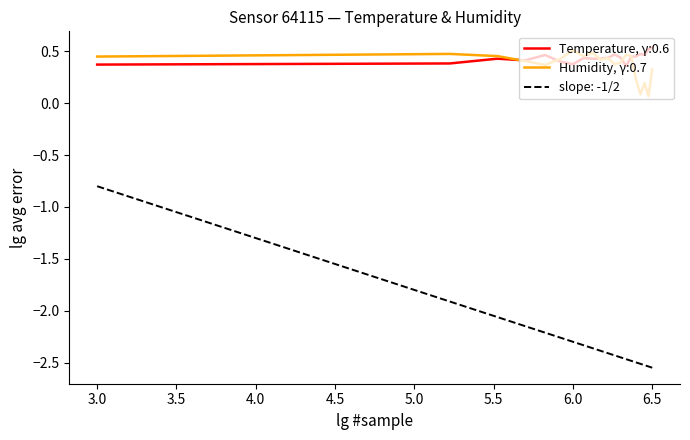

What are all the series names shown in the legend?

Temperature, γ:0.6, Humidity, γ:0.7, slope: -1/2